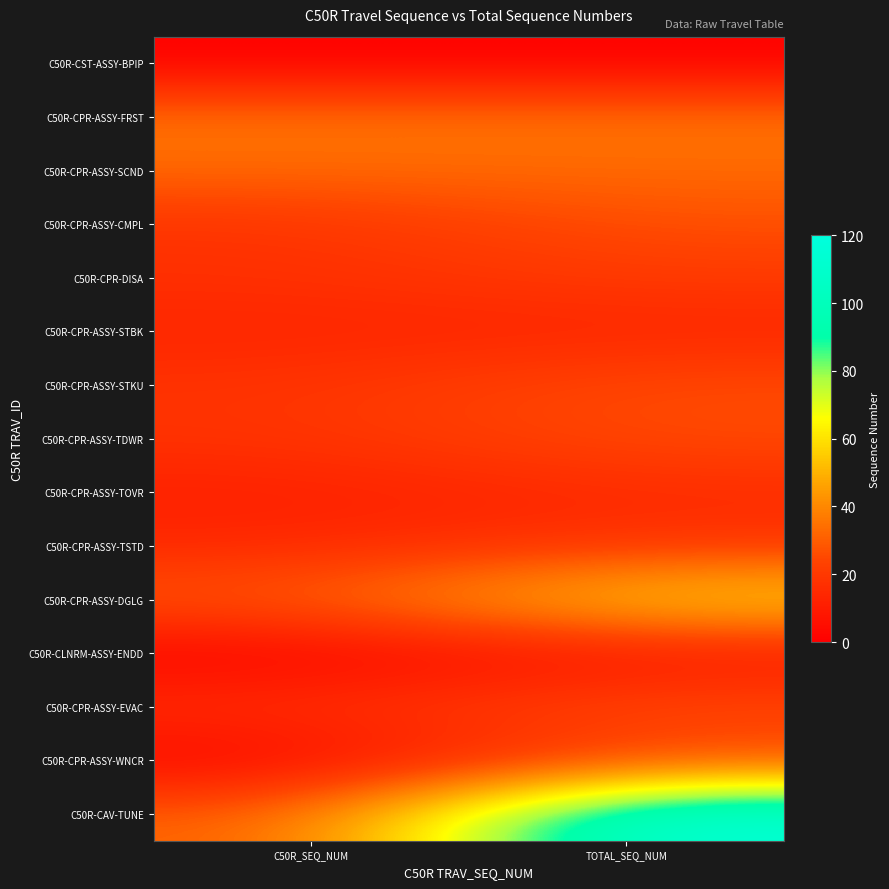

Reading left to right, extract all data points from this chart.

C50R-CST-ASSY-BPIP: C50R_SEQ_NUM=0	TOTAL_SEQ_NUM=0
C50R-CPR-ASSY-FRST: C50R_SEQ_NUM=36	TOTAL_SEQ_NUM=36
C50R-CPR-ASSY-SCND: C50R_SEQ_NUM=33	TOTAL_SEQ_NUM=33
C50R-CPR-ASSY-CMPL: C50R_SEQ_NUM=18	TOTAL_SEQ_NUM=27
C50R-CPR-DISA: C50R_SEQ_NUM=17	TOTAL_SEQ_NUM=21
C50R-CPR-ASSY-STBK: C50R_SEQ_NUM=13	TOTAL_SEQ_NUM=13
C50R-CPR-ASSY-STKU: C50R_SEQ_NUM=18	TOTAL_SEQ_NUM=26
C50R-CPR-ASSY-TDWR: C50R_SEQ_NUM=18	TOTAL_SEQ_NUM=26
C50R-CPR-ASSY-TOVR: C50R_SEQ_NUM=11	TOTAL_SEQ_NUM=15
C50R-CPR-ASSY-TSTD: C50R_SEQ_NUM=14	TOTAL_SEQ_NUM=19
C50R-CPR-ASSY-DGLG: C50R_SEQ_NUM=29	TOTAL_SEQ_NUM=61
C50R-CLNRM-ASSY-ENDD: C50R_SEQ_NUM=0	TOTAL_SEQ_NUM=7
C50R-CPR-ASSY-EVAC: C50R_SEQ_NUM=17	TOTAL_SEQ_NUM=26
C50R-CPR-ASSY-WNCR: C50R_SEQ_NUM=1	TOTAL_SEQ_NUM=24
C50R-CAV-TUNE: C50R_SEQ_NUM=29	TOTAL_SEQ_NUM=118